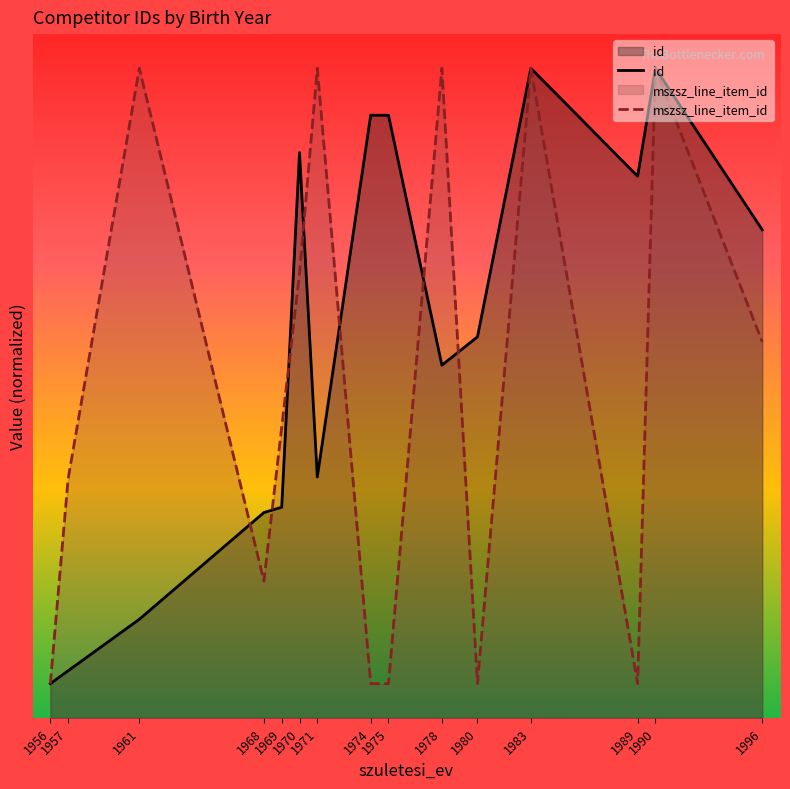

In id, how many points are higher than both neighbors (excluding endpoints)?

4